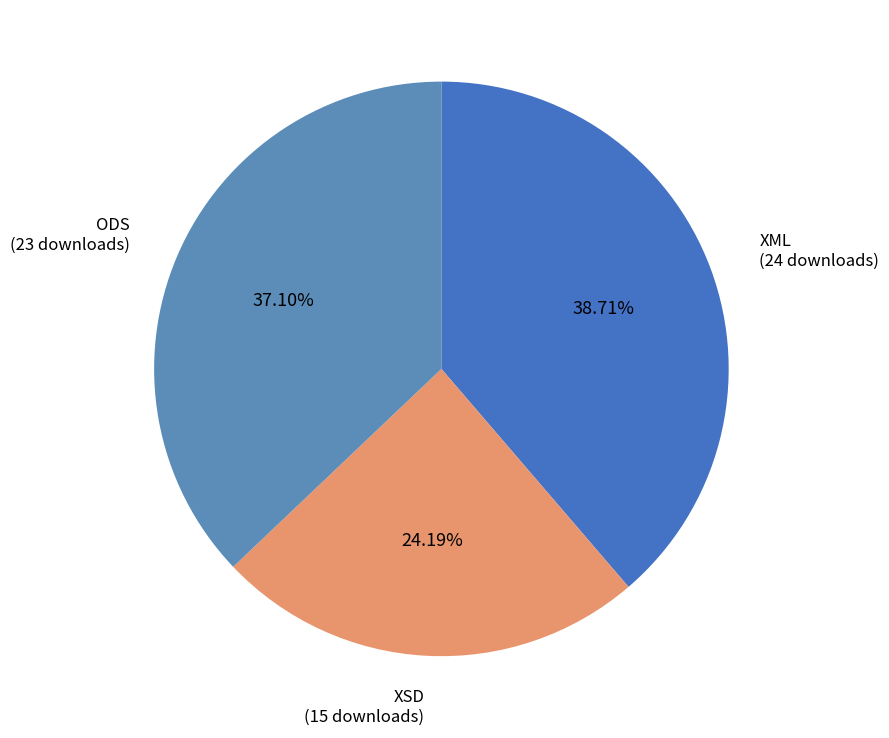

Combined, do ODS (23 downloads) and XML (24 downloads) account for over 50%?

Yes